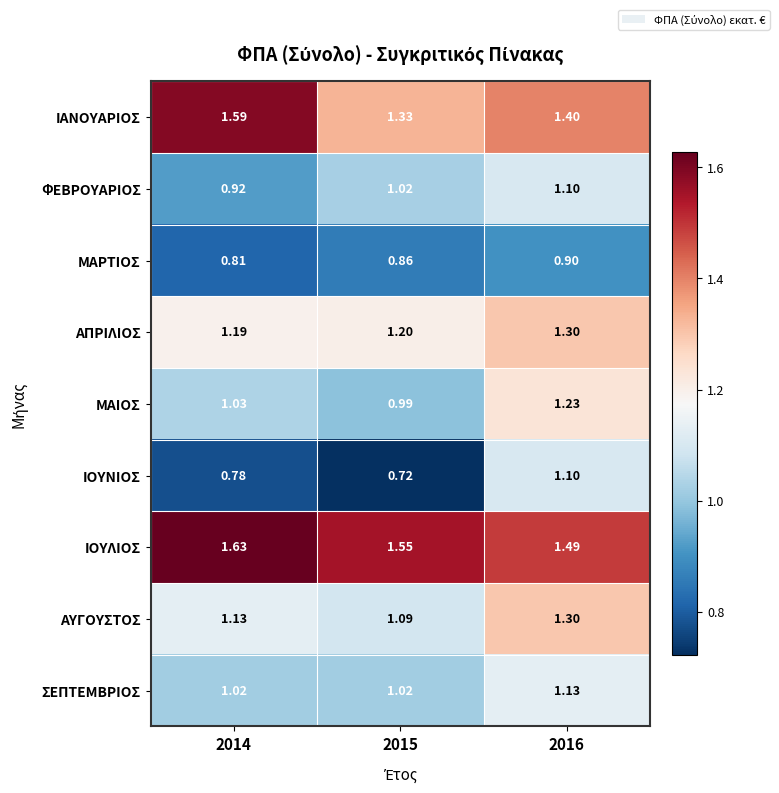

At which category is the sum across all series the highest?

2016